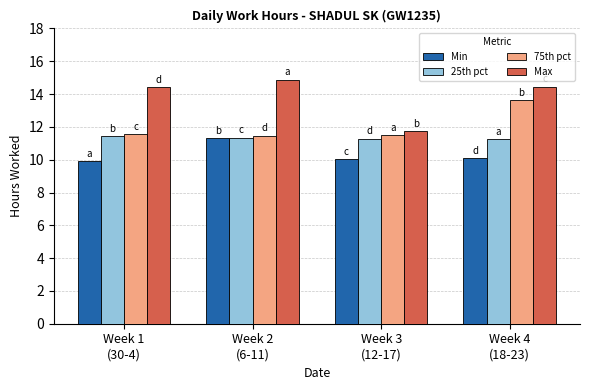

What is the smallest value displayed?

9.9